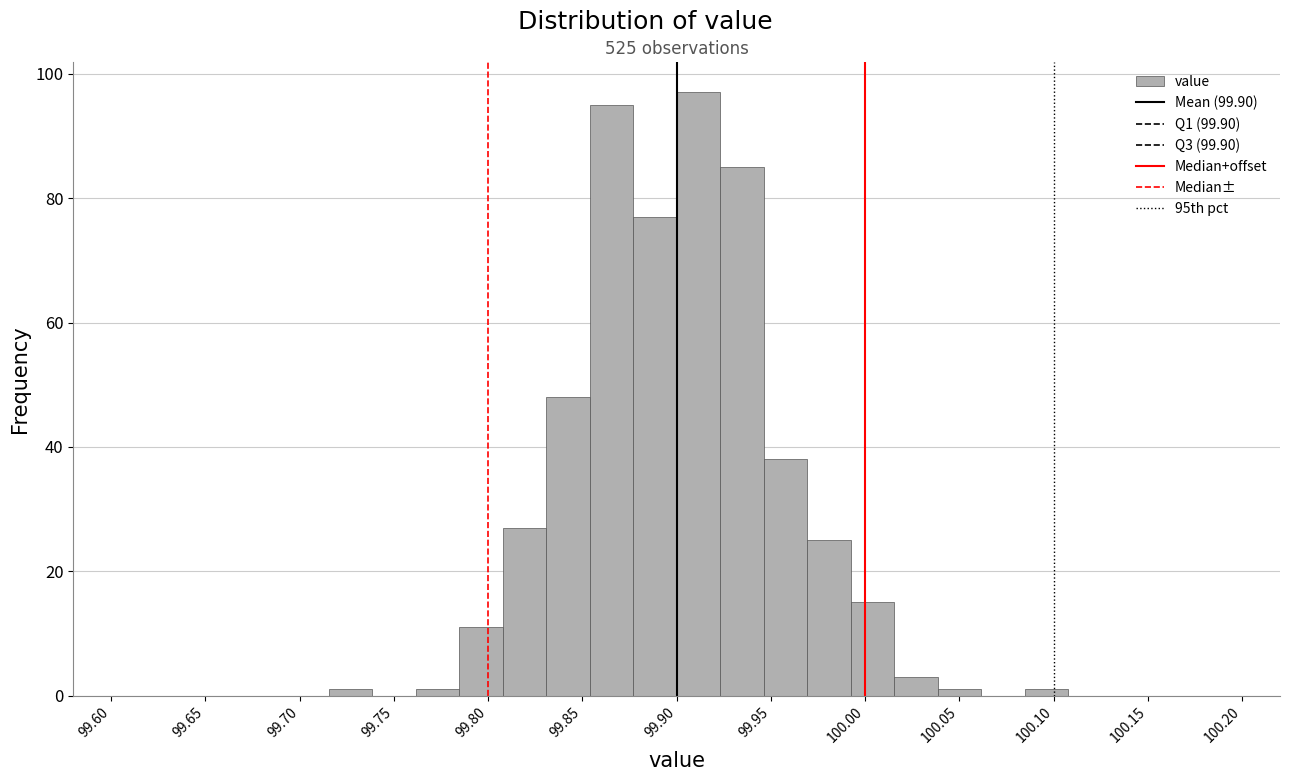

What is the height of the bar covering 99.945 to 99.970 on the x-axis? Neither the bar edges nor the heights are printed on the chart, so give them approximately, as read against the axes.

38